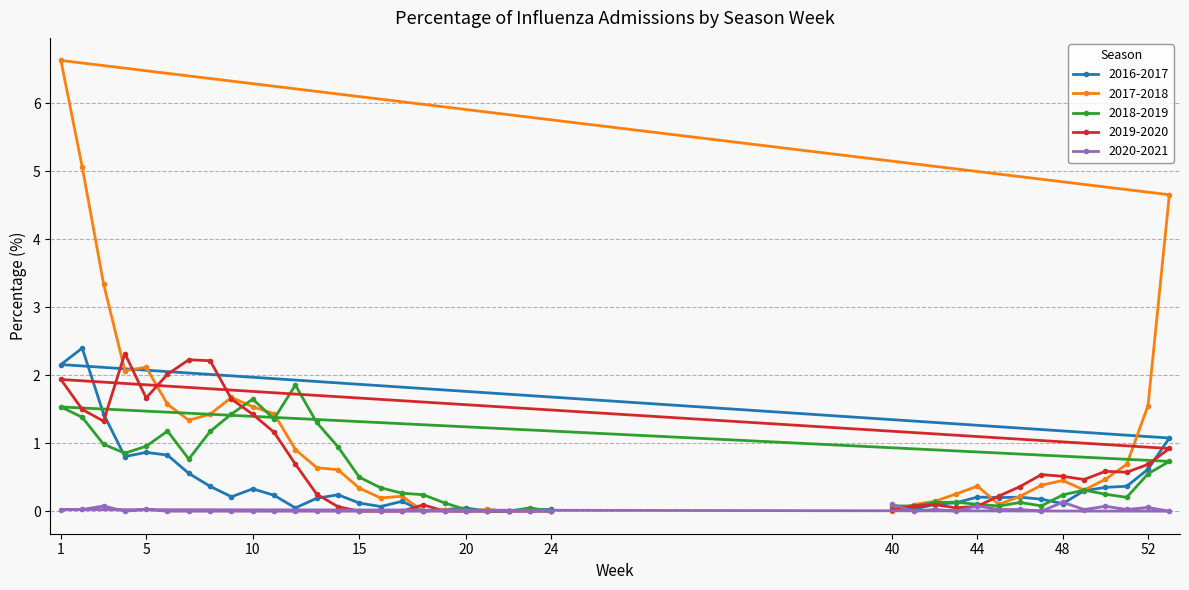

What are all the series names shown in the legend?

2016-2017, 2017-2018, 2018-2019, 2019-2020, 2020-2021